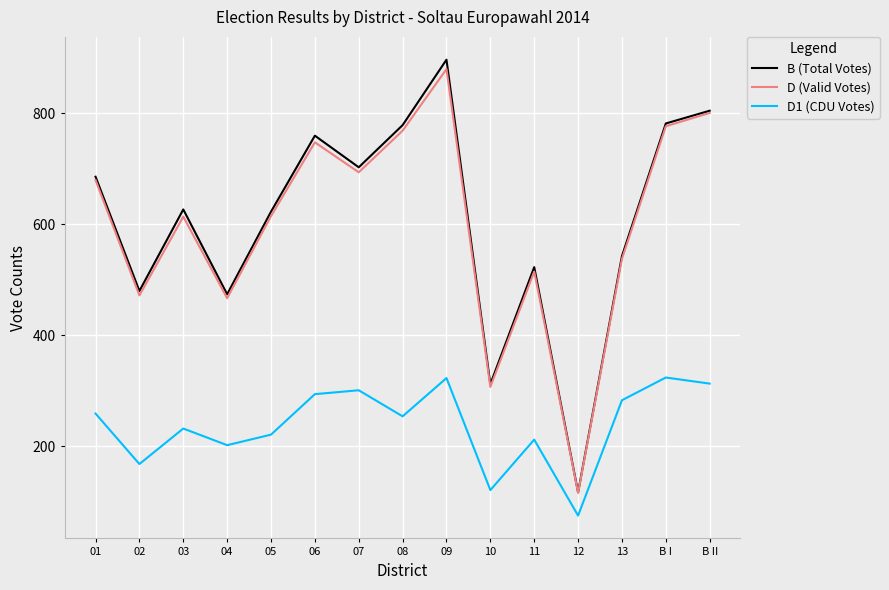

At which label does D (Valid Votes) reach its peak?

09